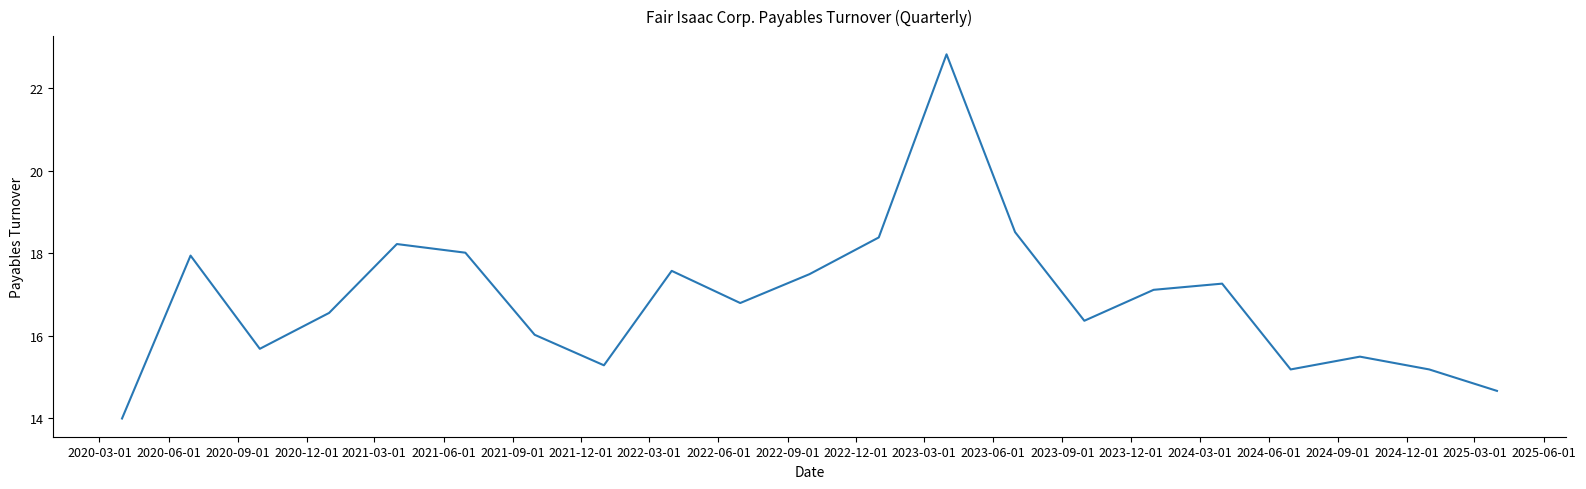

How many lines are shown in the chart?

1